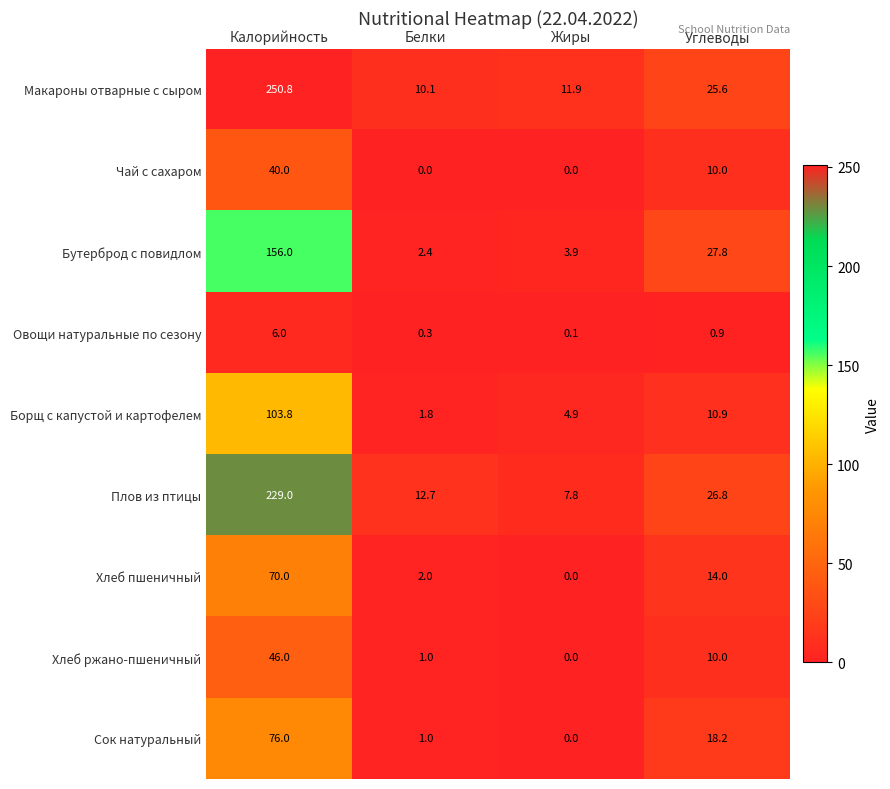

What is the sum of all Плов из птицы values?

276.3